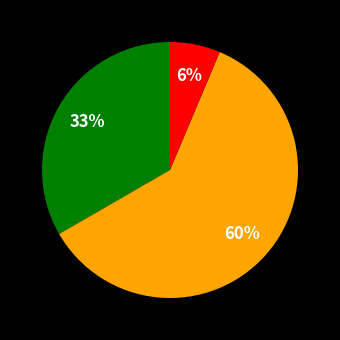

Is there any slice that represents more than half of the pie?

Yes